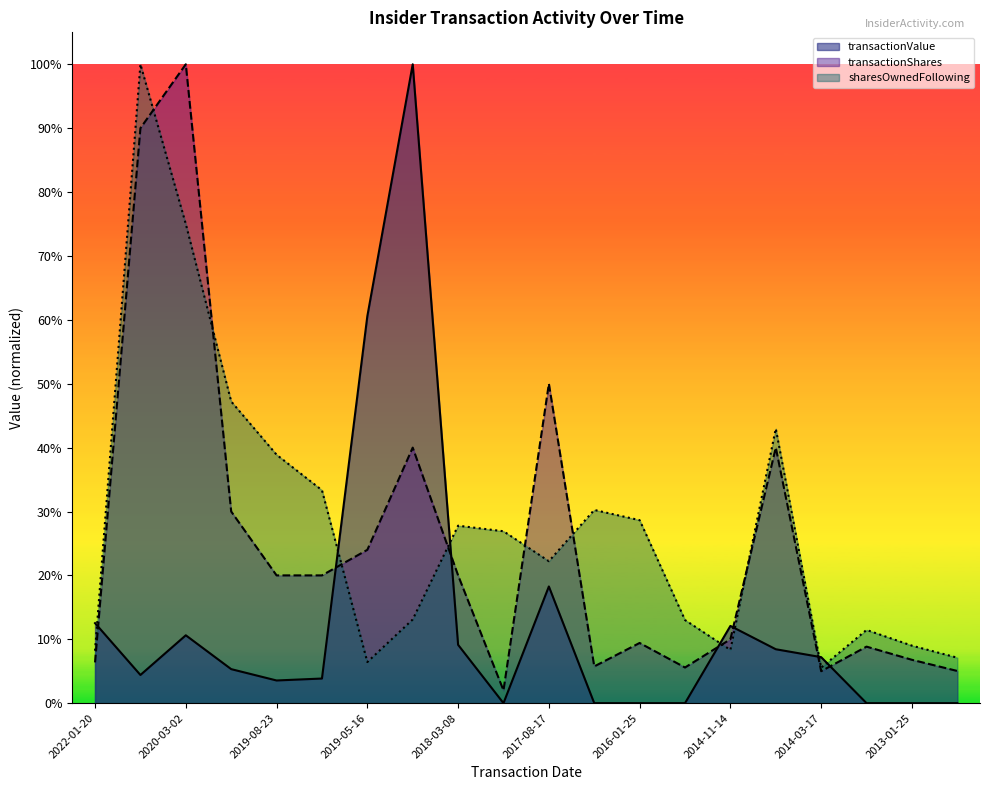

True or false: transactionValue has a value of 0.0 at 2020-03-06.

True